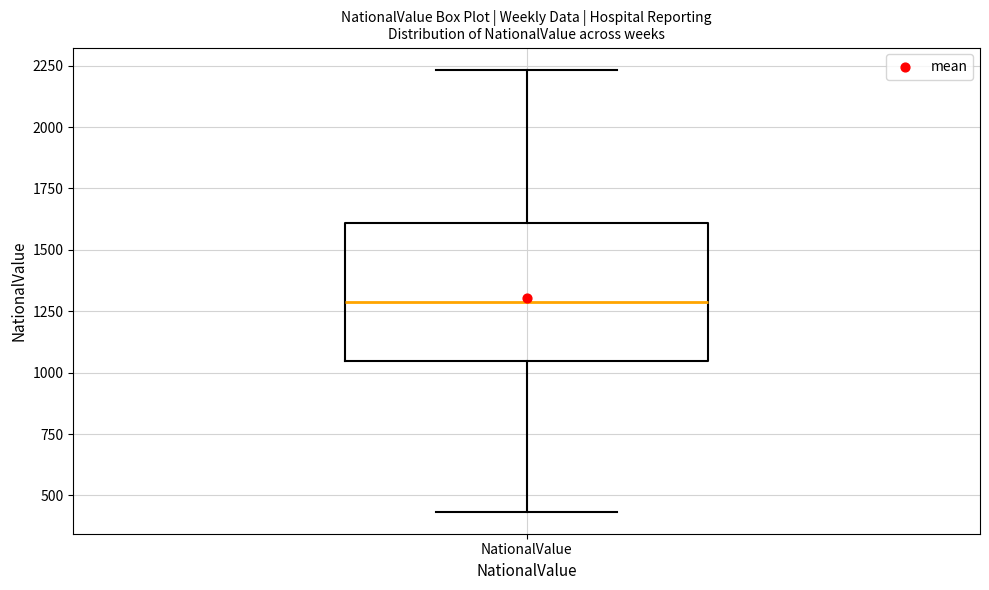

Read this box plot against the y-axis: the position of the median line, the range covered by the box, and the ends of both whiskers. The values are not printed on the chart, so give them approximately, as read against the axis.

median 1300, box 1050 to 1600, whiskers 450 to 2250